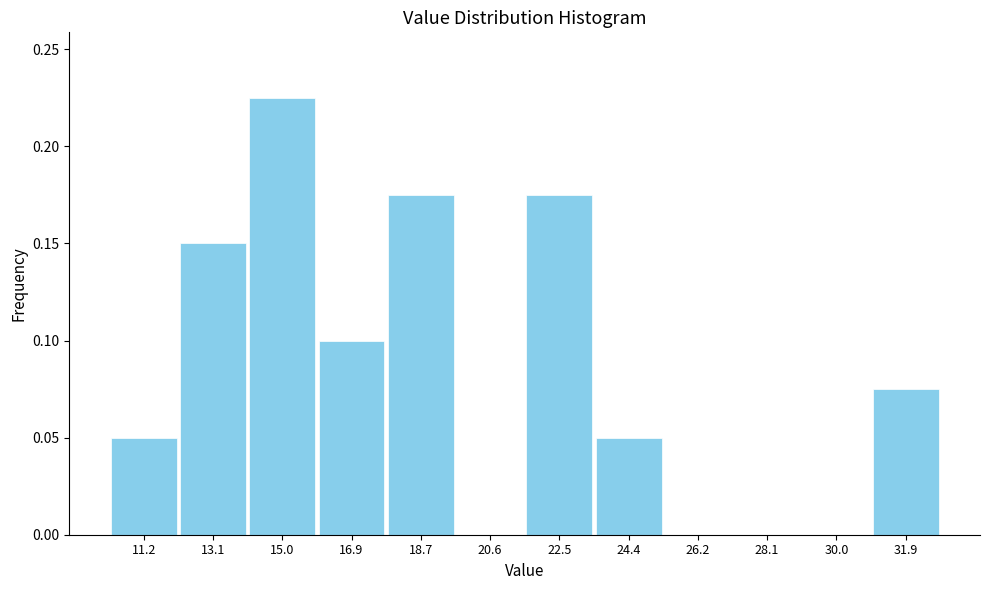

What is the change in value from 11.2 to 22.5?

+0.1